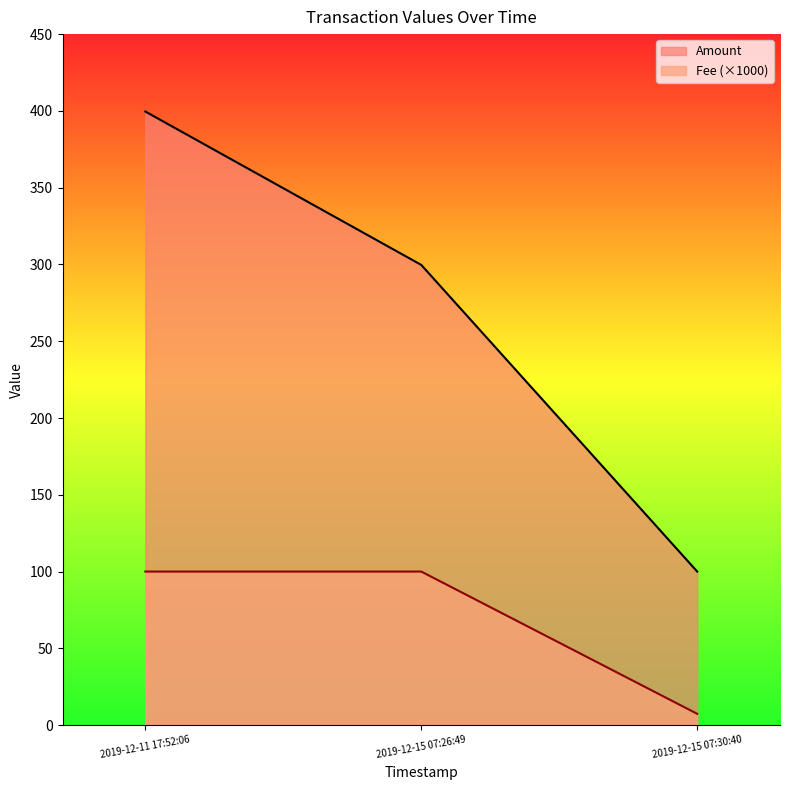

What is the minimum value shown in the chart?

7.3